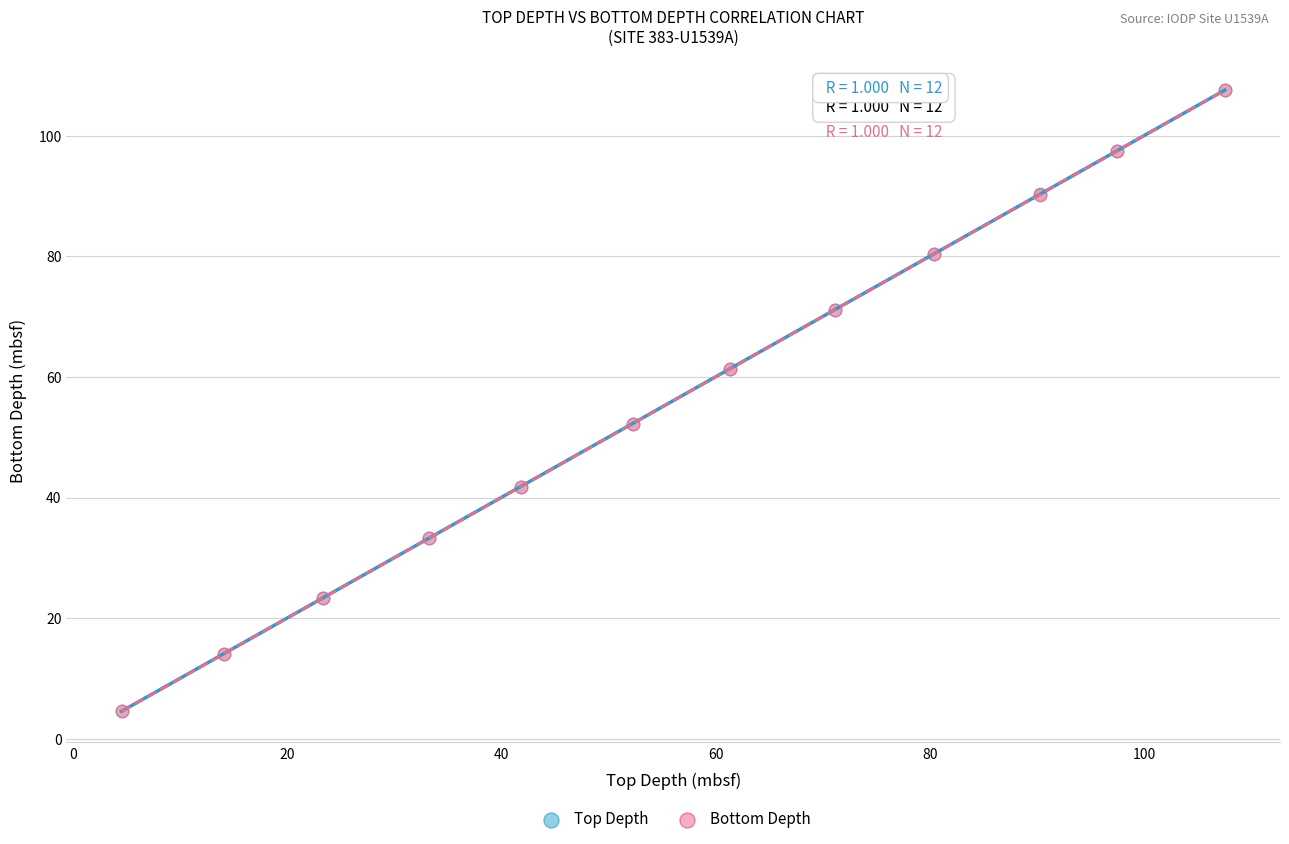

What are all the series names shown in the legend?

Top Depth, Bottom Depth